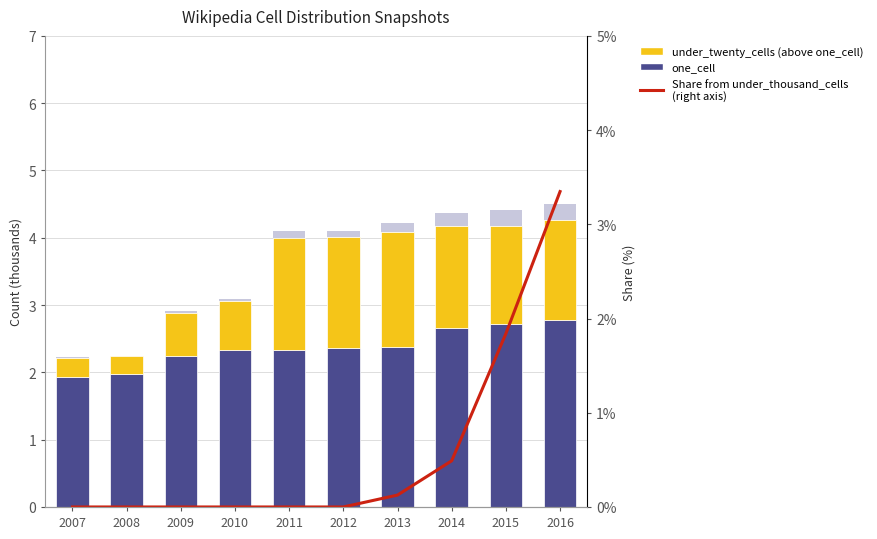

How many series are shown in this chart?

4